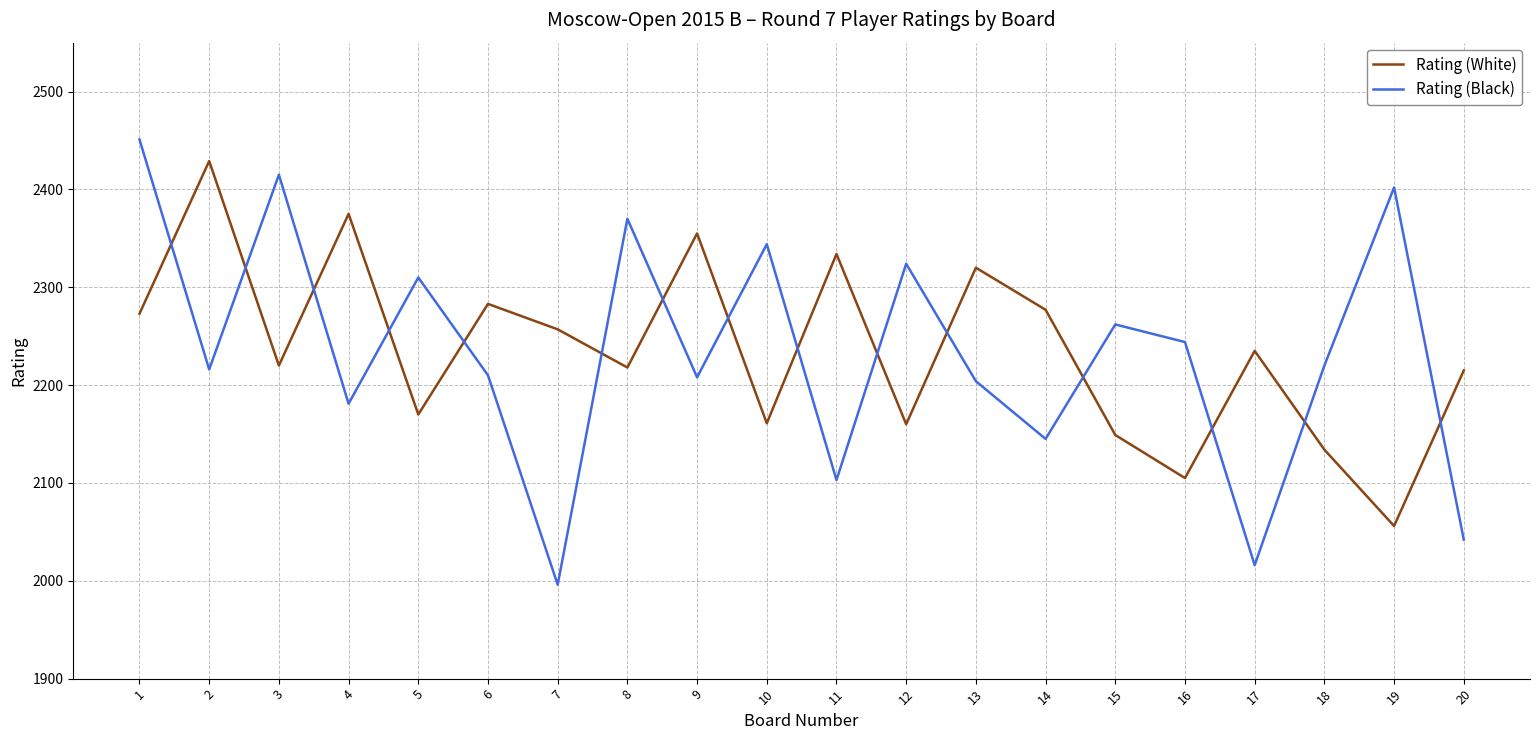

The value of Rating (White) at 6 is 3095. True or false?

False